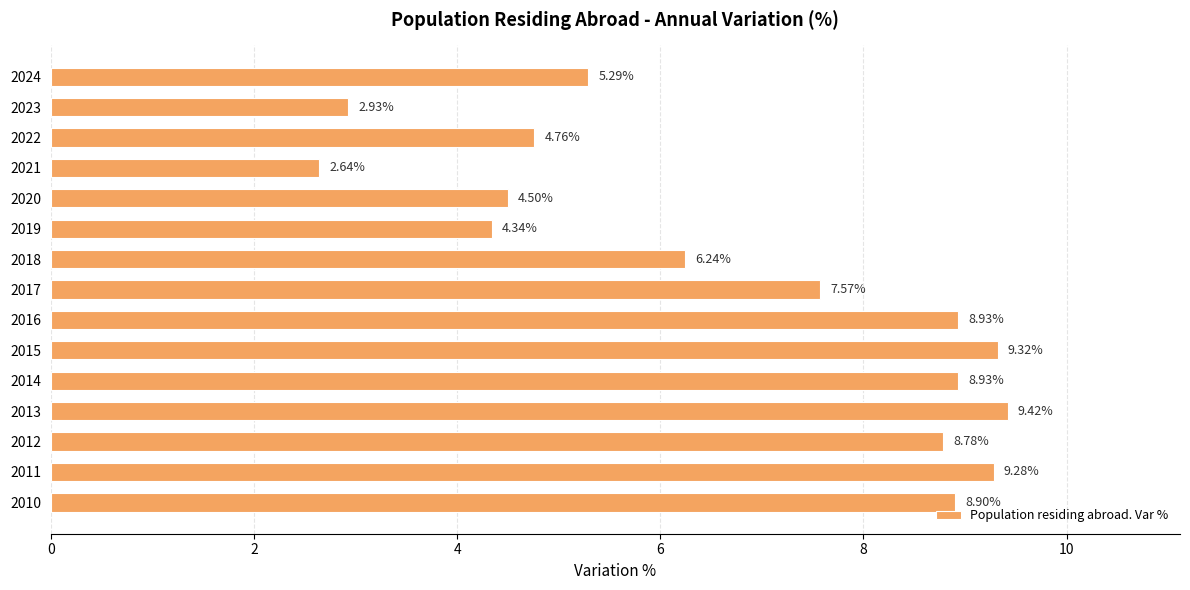

What is the sum of the values at 2020 and 2010?

13.4